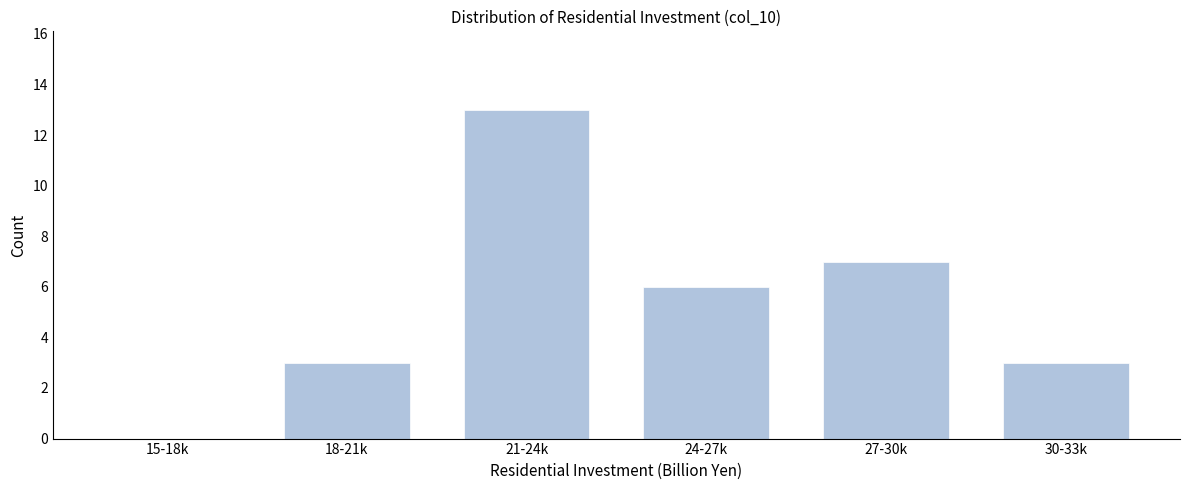

Reading left to right, what are all the values shown in this chart?

15-18k=0	18-21k=3	21-24k=13	24-27k=6	27-30k=7	30-33k=3